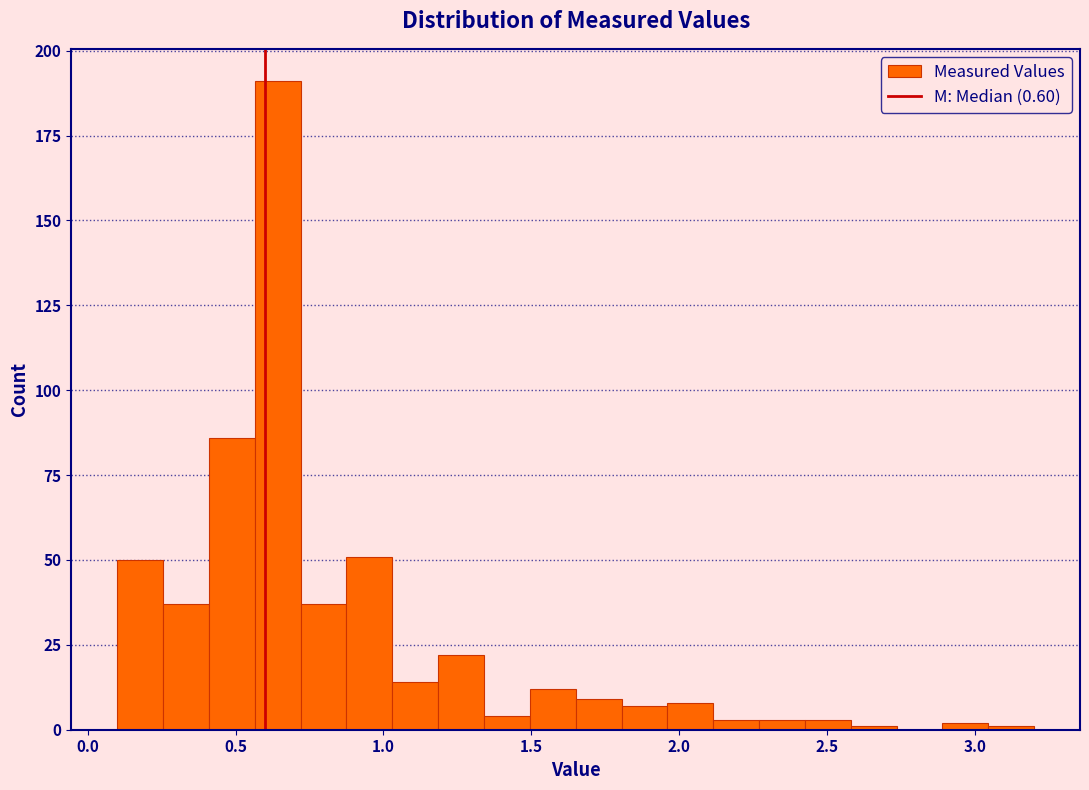

Read against the x-axis, roughly where is the centre of the tallest bar?

0.65